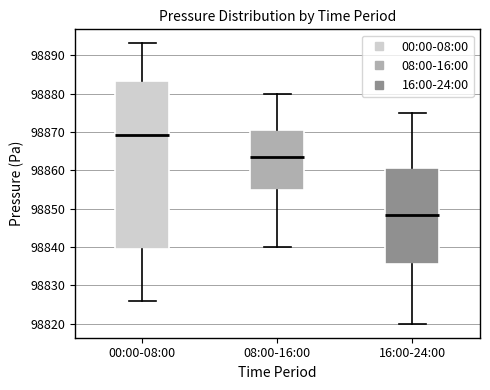

Reading left to right, transcribe this box plot: for each box, give where its median line is, the range the box spans, and where its two whiskers end, as read against the y-axis. The values are not printed on the chart, so give them approximately, as read against the axis.

00:00-08:00: median 98869, box 98840 to 98883, whiskers 98826 to 98893
08:00-16:00: median 98864, box 98855 to 98871, whiskers 98840 to 98880
16:00-24:00: median 98848, box 98836 to 98861, whiskers 98820 to 98875